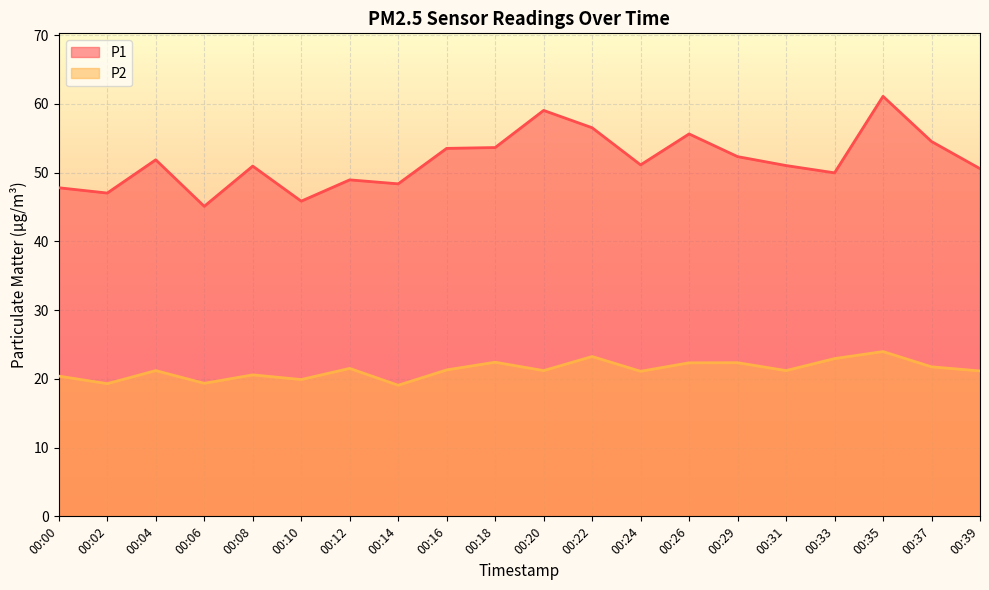

Reading right to left, what are all the values shown in this chart?

P1: 50.6	54.5	61.1	50.0	51.0	52.3	55.6	51.1	56.5	59.0	53.6	53.5	48.4	49.0	45.9	51.0	45.1	51.9	47.0	47.8
P2: 21.1	21.8	24.0	22.9	21.2	22.4	22.3	21.1	23.2	21.2	22.4	21.3	19.1	21.5	19.9	20.6	19.4	21.2	19.3	20.4